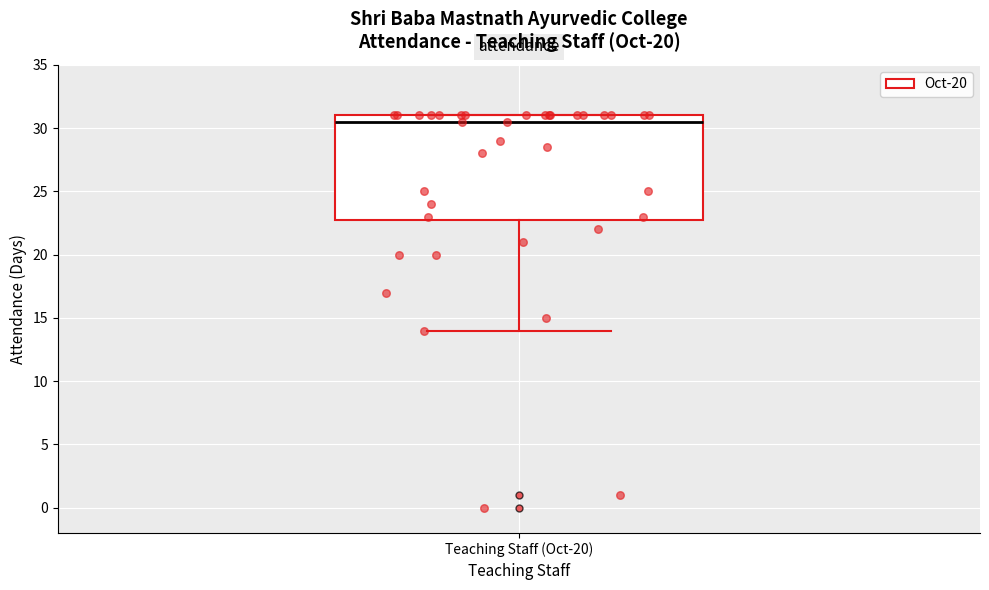

Transcribe this box plot: give where the median line is, the range the box spans, and where the two whiskers end, as read against the y-axis. The values are not printed on the chart, so give them approximately, as read against the axis.

median 30.5, box 23.0 to 31.0, whiskers 14.0 to 31.0